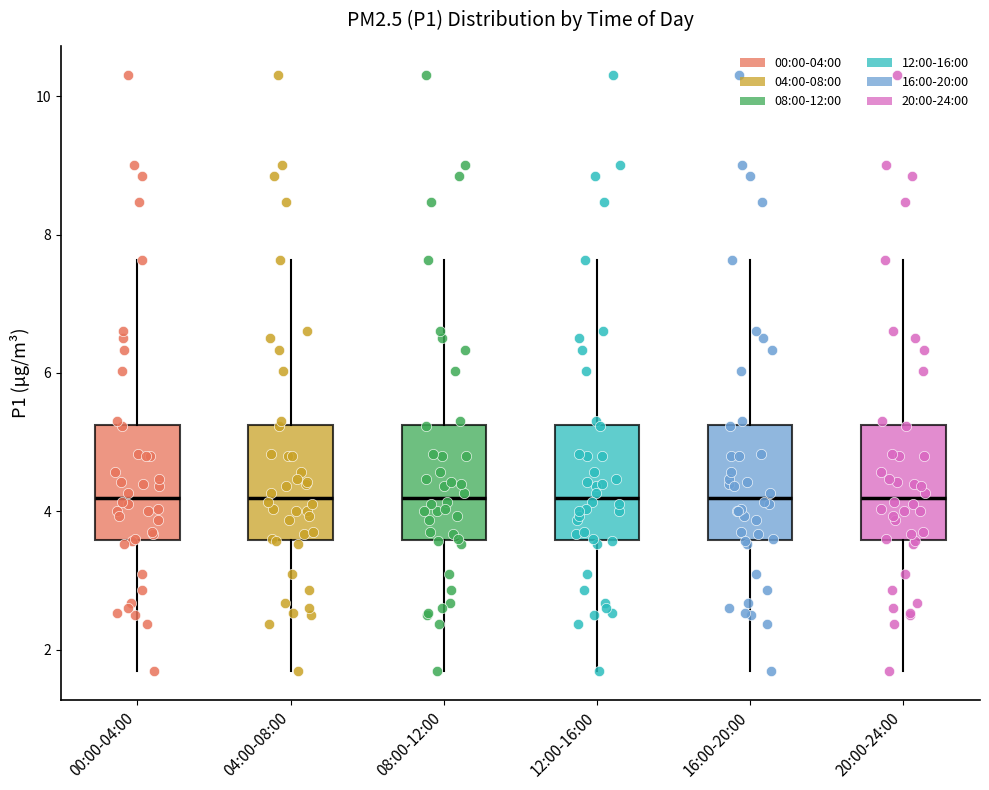

Reading left to right, read every box against the y-axis: the position of its median line, the range the box covers, and the ends of its whiskers. The values are not printed on the chart, so give them approximately, as read against the axis.

00:00-04:00: median 4.2, box 3.6 to 5.2, whiskers 1.8 to 7.6
04:00-08:00: median 4.2, box 3.6 to 5.2, whiskers 1.8 to 7.6
08:00-12:00: median 4.2, box 3.6 to 5.2, whiskers 1.8 to 7.6
12:00-16:00: median 4.2, box 3.6 to 5.2, whiskers 1.8 to 7.6
16:00-20:00: median 4.2, box 3.6 to 5.2, whiskers 1.8 to 7.6
20:00-24:00: median 4.2, box 3.6 to 5.2, whiskers 1.8 to 7.6